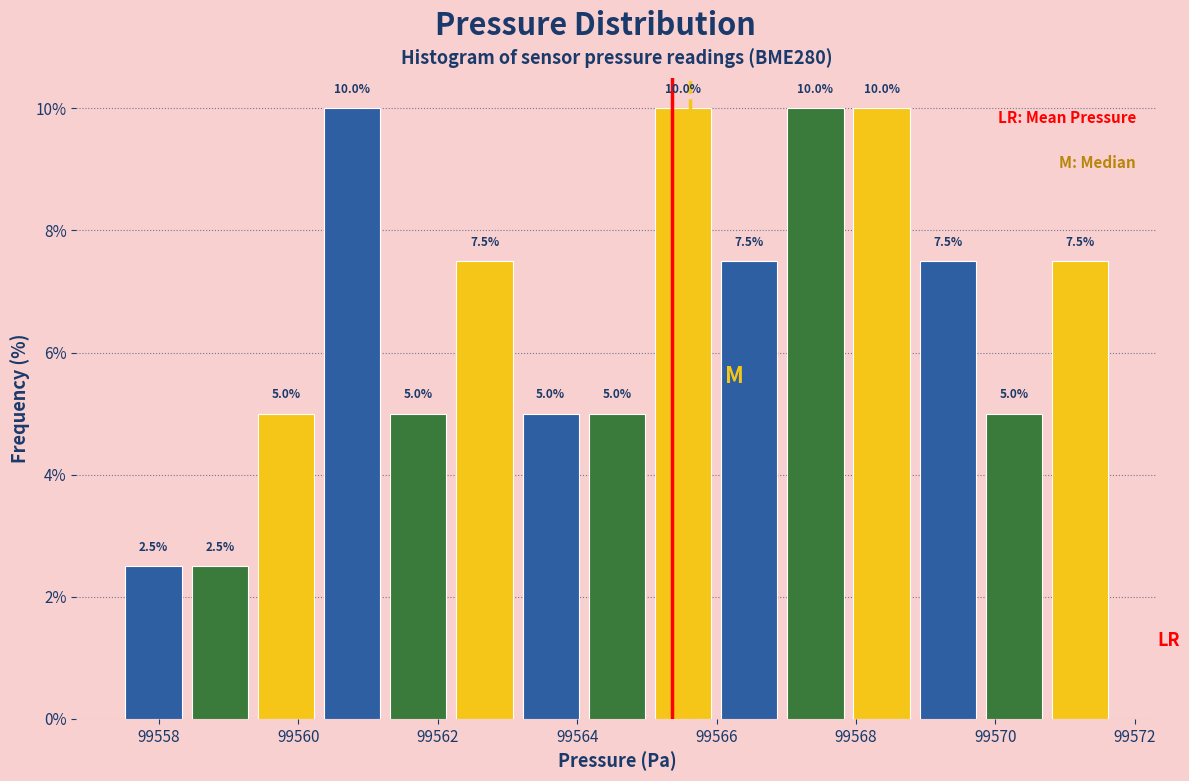

Reading left to right, list every bar in this chart as the range it spans on the x-axis followed by its height. The bar edges are not printed on the chart, so give them approximately, as read against the axis.

99557.4 to 99558.4: 2.5
99558.4 to 99559.4: 2.5
99559.4 to 99560.2: 5.0
99560.2 to 99561.2: 10.0
99561.2 to 99562.2: 5.0
99562.2 to 99563.2: 7.5
99563.2 to 99564.0: 5.0
99564.0 to 99565.0: 5.0
99565.0 to 99566.0: 10.0
99566.0 to 99567.0: 7.5
99567.0 to 99567.8: 10.0
99567.8 to 99568.8: 10.0
99568.8 to 99569.8: 7.5
99569.8 to 99570.8: 5.0
99570.8 to 99571.6: 7.5